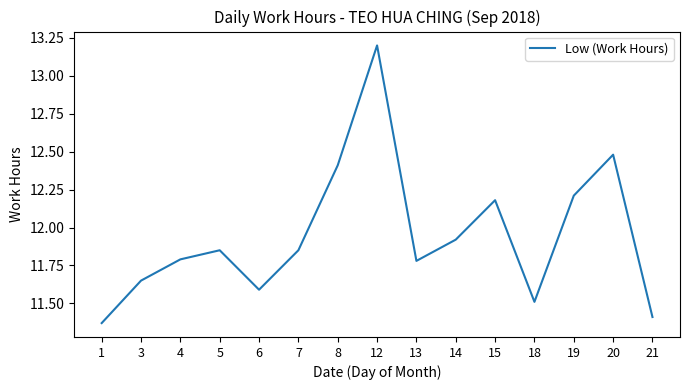

True or false: the data shows 18.5 at 15.

False